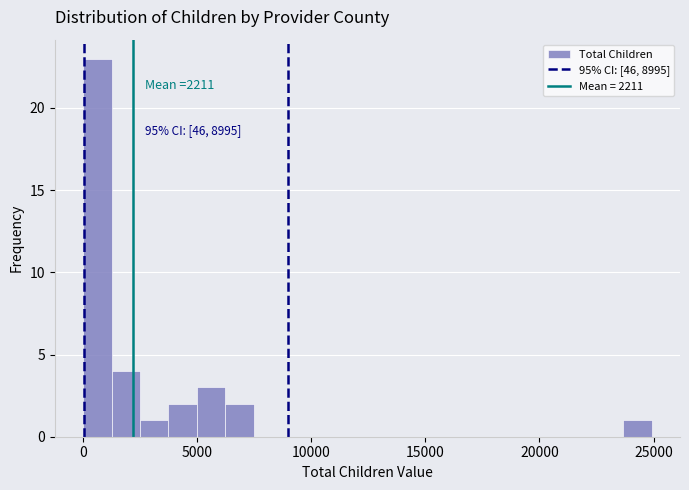

Around what value on the x-axis is the tallest bar? Give the approximate position of its centre, as read against the axis.

500